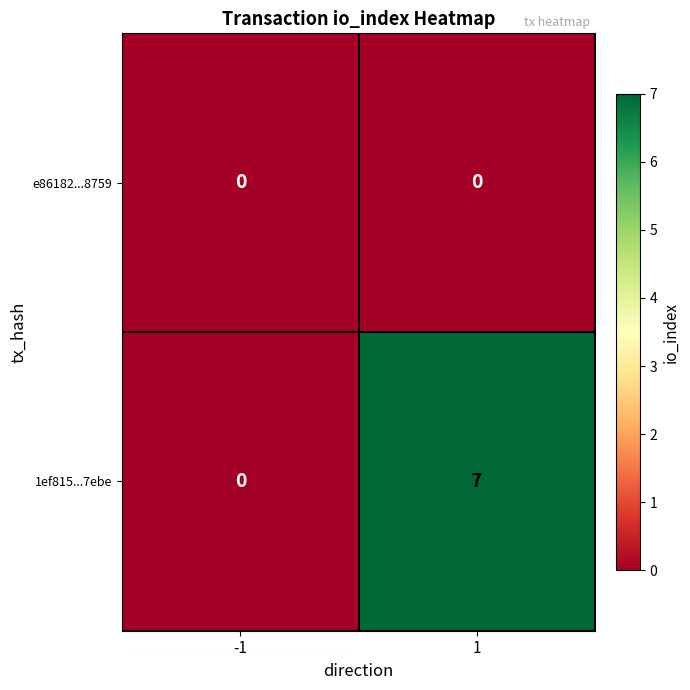

Rank the series by their maximum value, from lowest to highest.

e86182...8759, 1ef815...7ebe